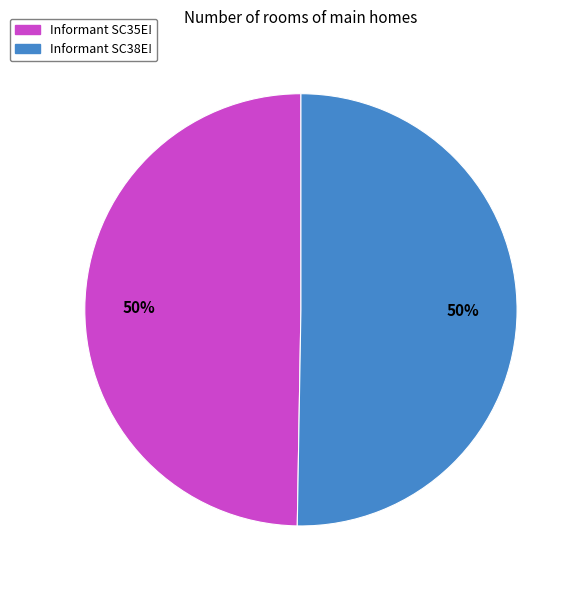

The Informant SC35E! slice represents 50% of the pie. True or false?

True